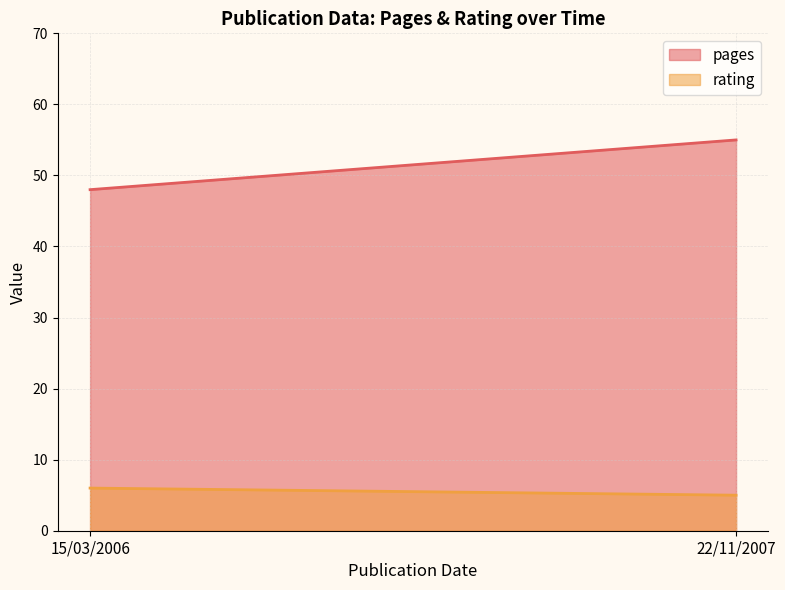

List the labels in order of pages value, smallest first.

15/03/2006, 22/11/2007